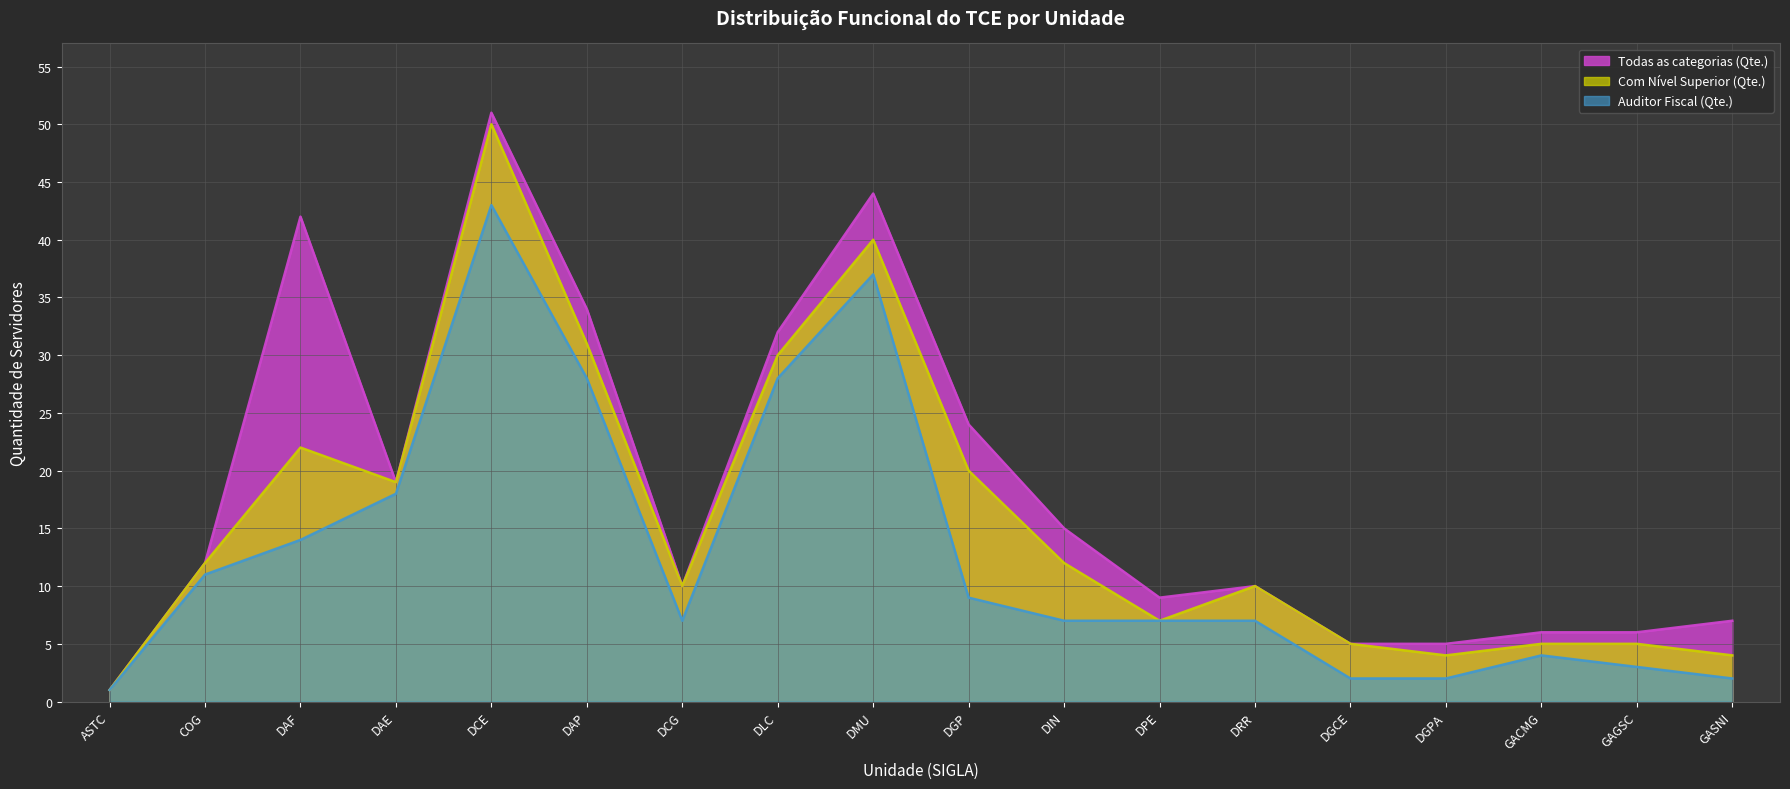

How many data points in Auditor Fiscal (Qte.) are above 7?

8